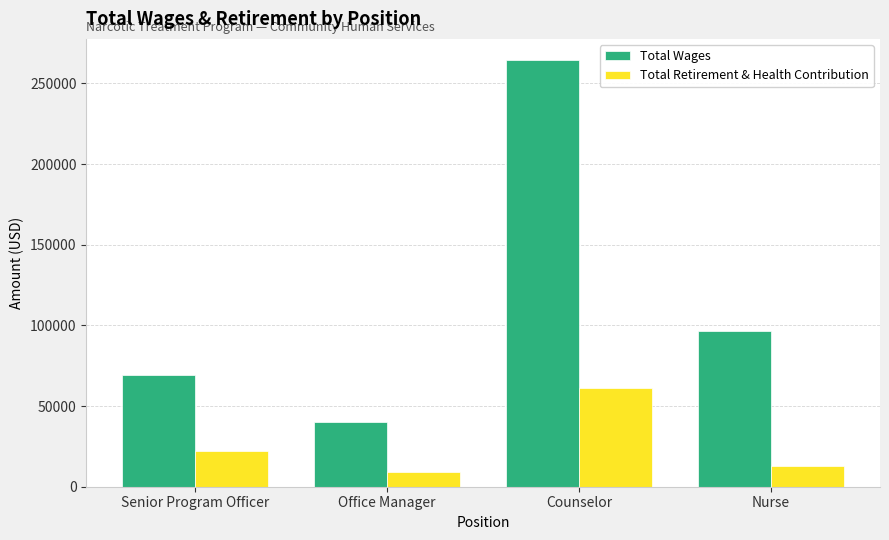

Which series changed the most between Counselor and Nurse?

Total Wages